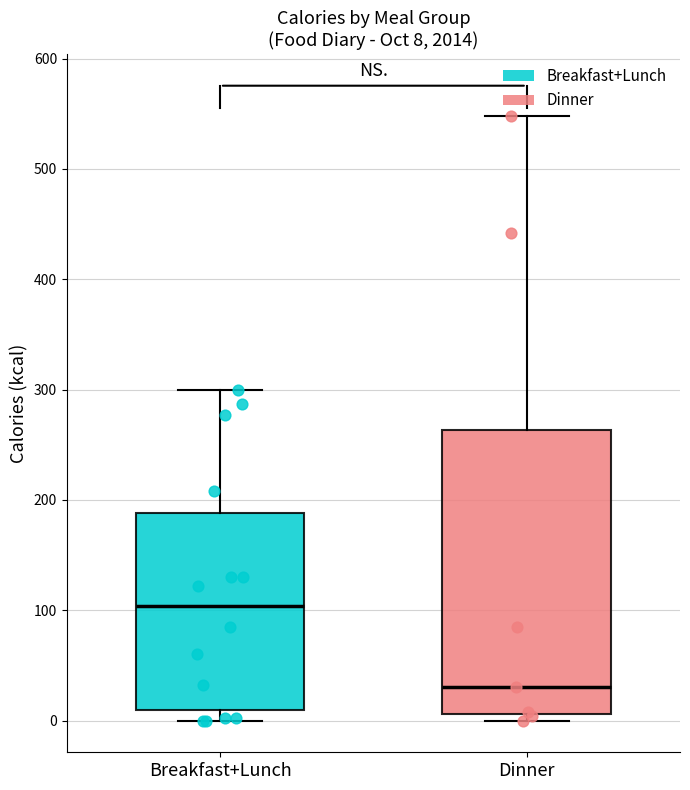

Which box is the tallest, from its lower edge to its upper edge?

Dinner